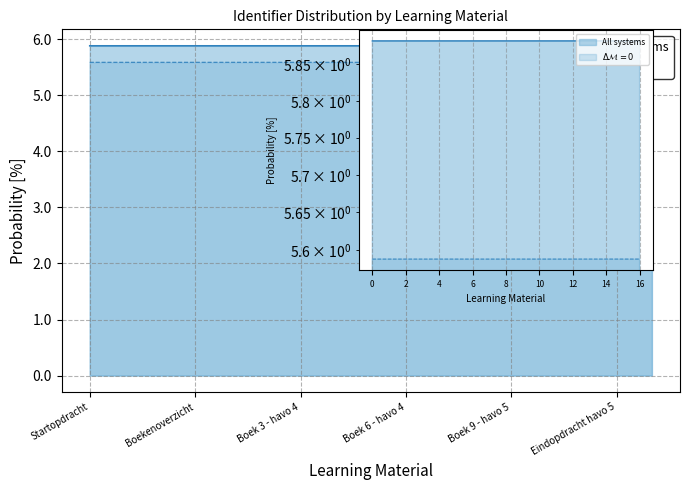

True or false: All systems and Delta M = 0 cross at least once.

False